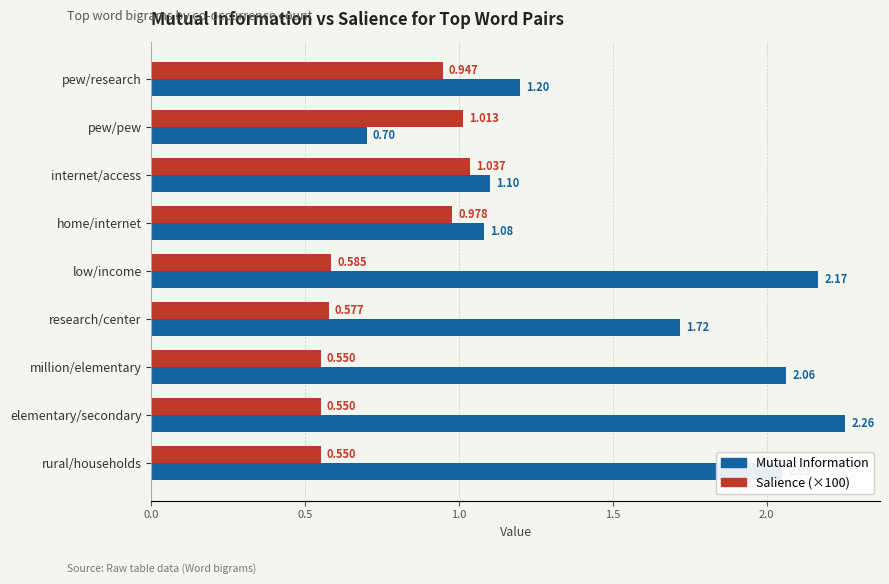

Where is Mutual Information nearest to the value 1?

home/internet